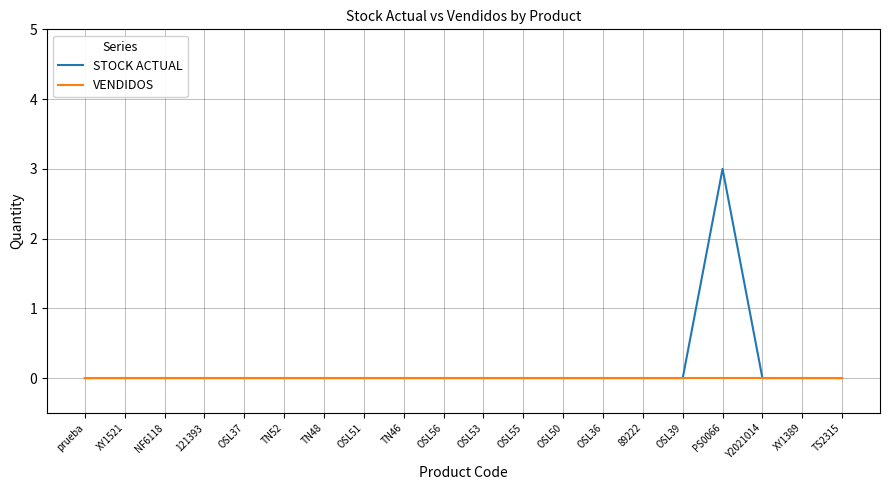

Is it true that STOCK ACTUAL equals 1 at prueba?

False